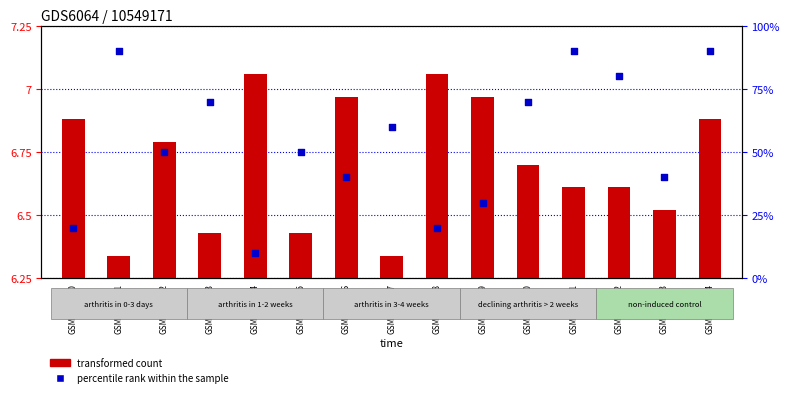

Which series reaches the minimum Y coordinate?

transformed count